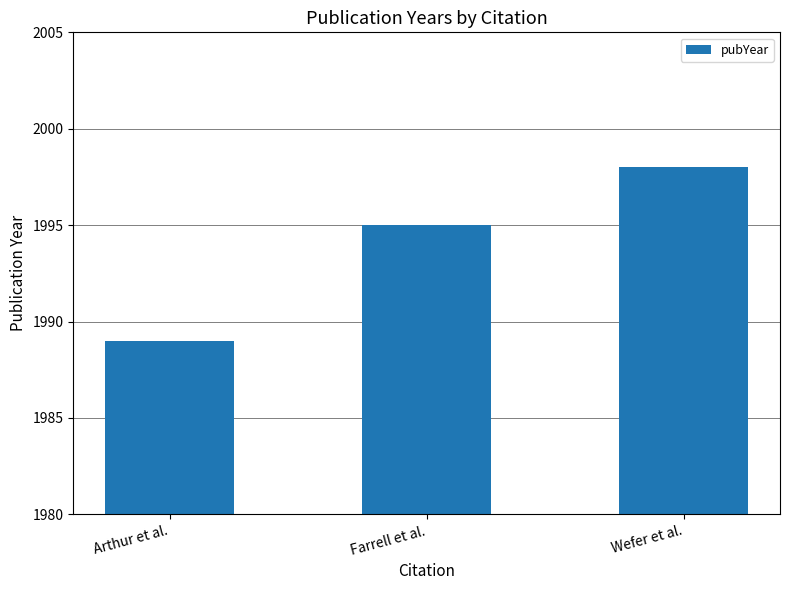

Reading left to right, transcribe all the data shown in this chart.

1989	1995	1998